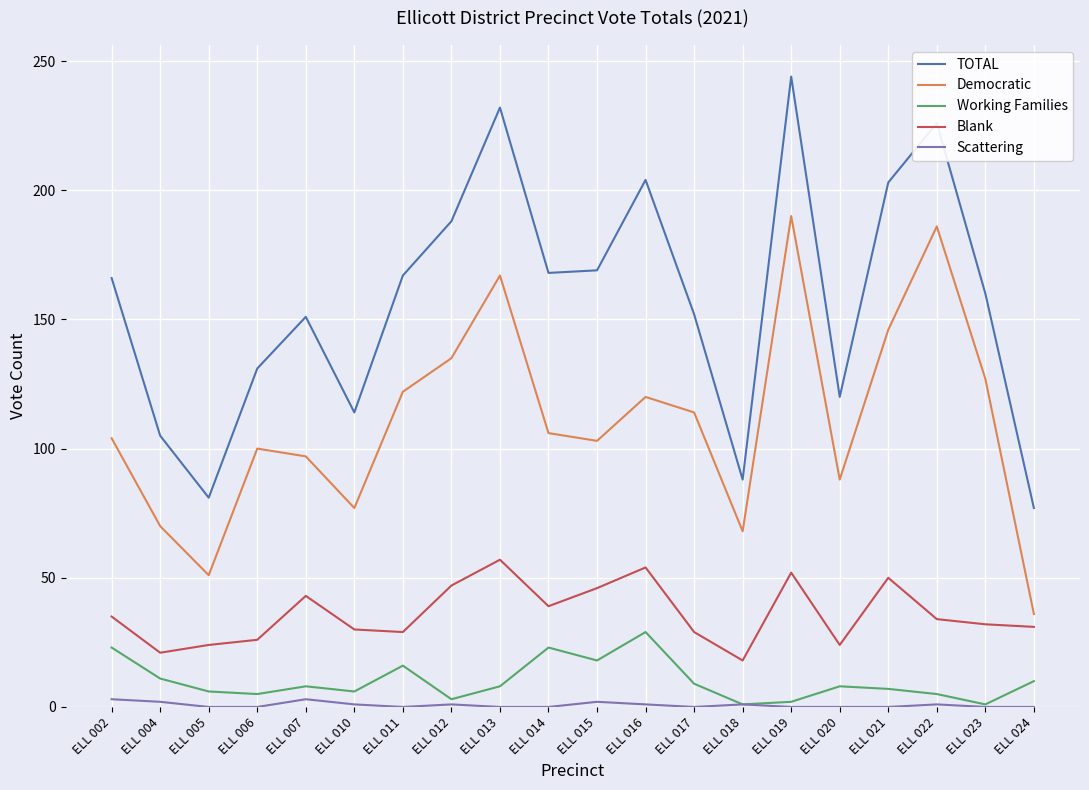

What are all the series names shown in the legend?

TOTAL, Democratic, Working Families, Blank, Scattering